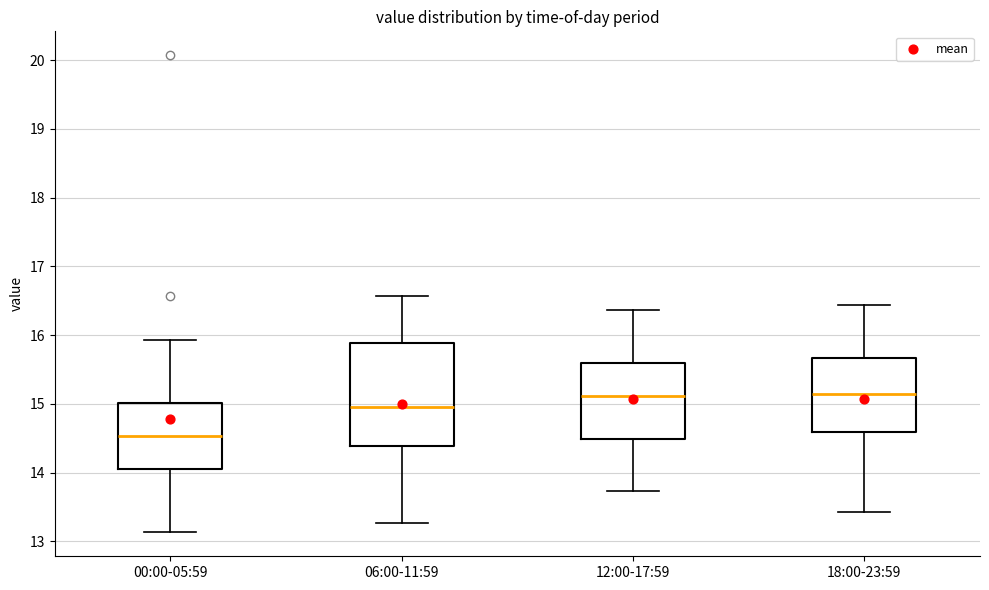

Reading left to right, read every box against the y-axis: the position of its median line, the range the box covers, and the ends of its whiskers. The values are not printed on the chart, so give them approximately, as read against the axis.

00:00-05:59: median 14.5, box 14.1 to 15.0, whiskers 13.1 to 15.9
06:00-11:59: median 15.0, box 14.4 to 15.9, whiskers 13.3 to 16.6
12:00-17:59: median 15.1, box 14.5 to 15.6, whiskers 13.7 to 16.4
18:00-23:59: median 15.2, box 14.6 to 15.7, whiskers 13.4 to 16.4